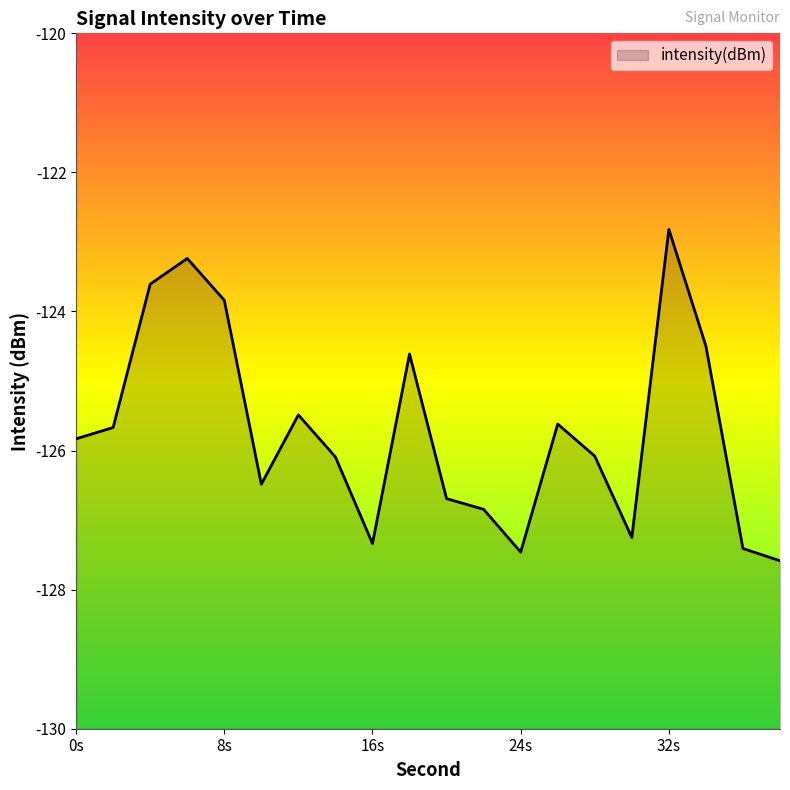

How many points are higher than both their immediate neighbors (excluding endpoints)?

5